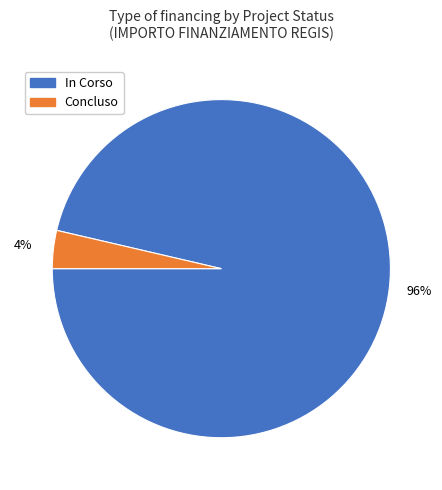

Is there a majority slice in this chart?

Yes